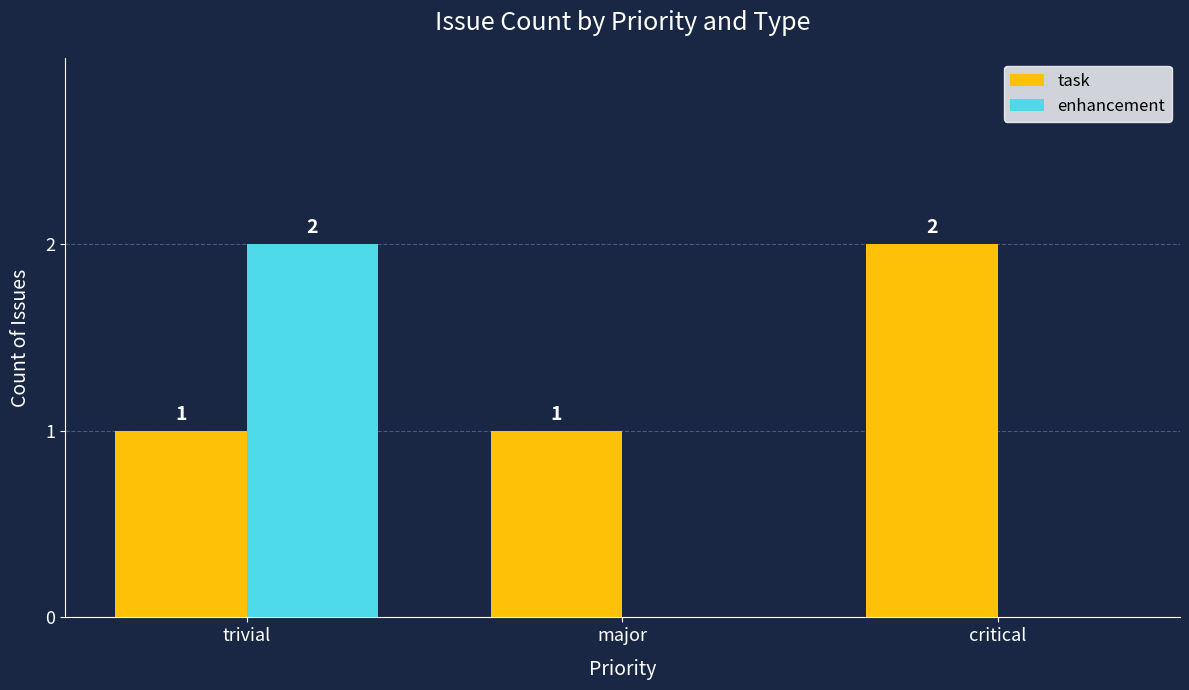

Between trivial and critical, which series saw the biggest shift?

enhancement